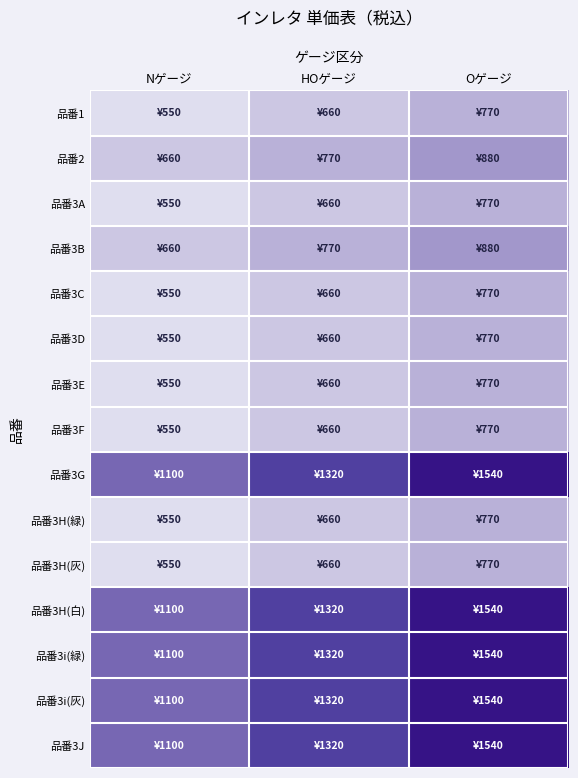

Reading left to right, what are all the values shown in this chart?

品番1: Nゲージ=550	HOゲージ=660	Oゲージ=770
品番2: Nゲージ=660	HOゲージ=770	Oゲージ=880
品番3A: Nゲージ=550	HOゲージ=660	Oゲージ=770
品番3B: Nゲージ=660	HOゲージ=770	Oゲージ=880
品番3C: Nゲージ=550	HOゲージ=660	Oゲージ=770
品番3D: Nゲージ=550	HOゲージ=660	Oゲージ=770
品番3E: Nゲージ=550	HOゲージ=660	Oゲージ=770
品番3F: Nゲージ=550	HOゲージ=660	Oゲージ=770
品番3G: Nゲージ=1100	HOゲージ=1320	Oゲージ=1540
品番3H(緑): Nゲージ=550	HOゲージ=660	Oゲージ=770
品番3H(灰): Nゲージ=550	HOゲージ=660	Oゲージ=770
品番3H(白): Nゲージ=1100	HOゲージ=1320	Oゲージ=1540
品番3i(緑): Nゲージ=1100	HOゲージ=1320	Oゲージ=1540
品番3i(灰): Nゲージ=1100	HOゲージ=1320	Oゲージ=1540
品番3J: Nゲージ=1100	HOゲージ=1320	Oゲージ=1540